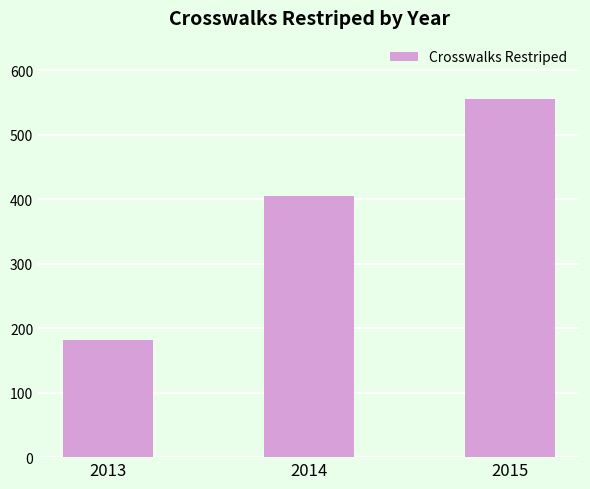

Reading left to right, transcribe all the data shown in this chart.

2013=182	2014=405	2015=556